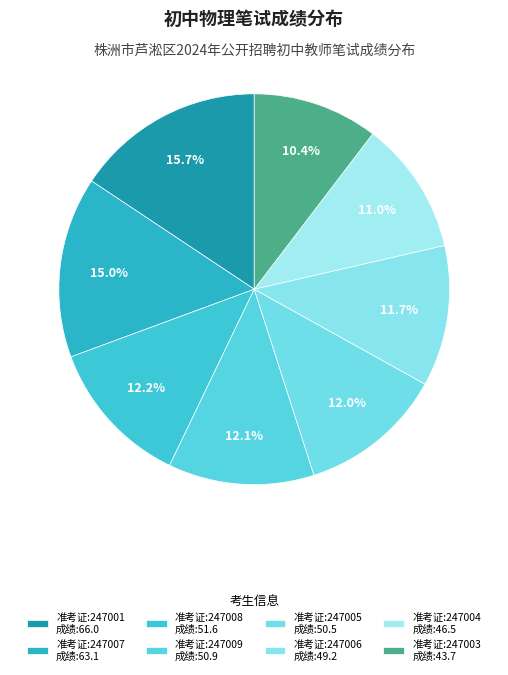

How many slices are in this pie chart?

8